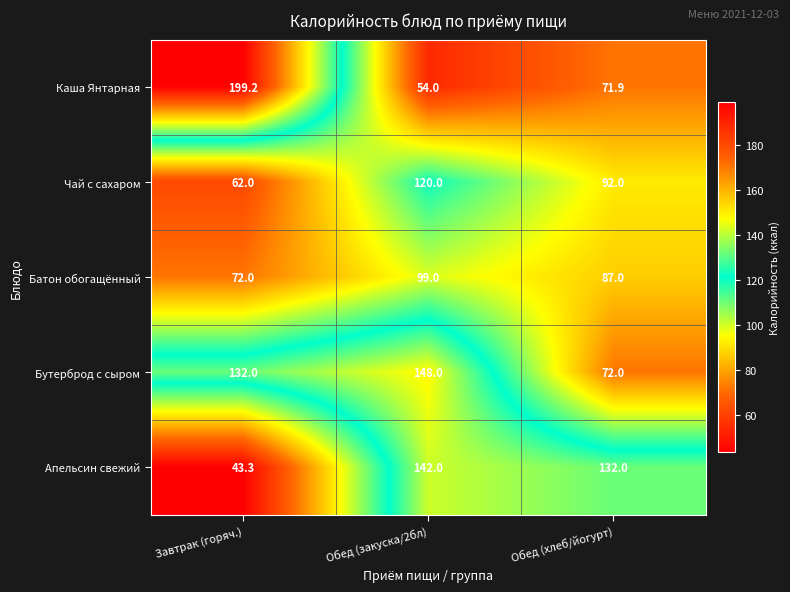

The value of Апельсин свежий at Завтрак (горяч.) is 43.3. True or false?

True